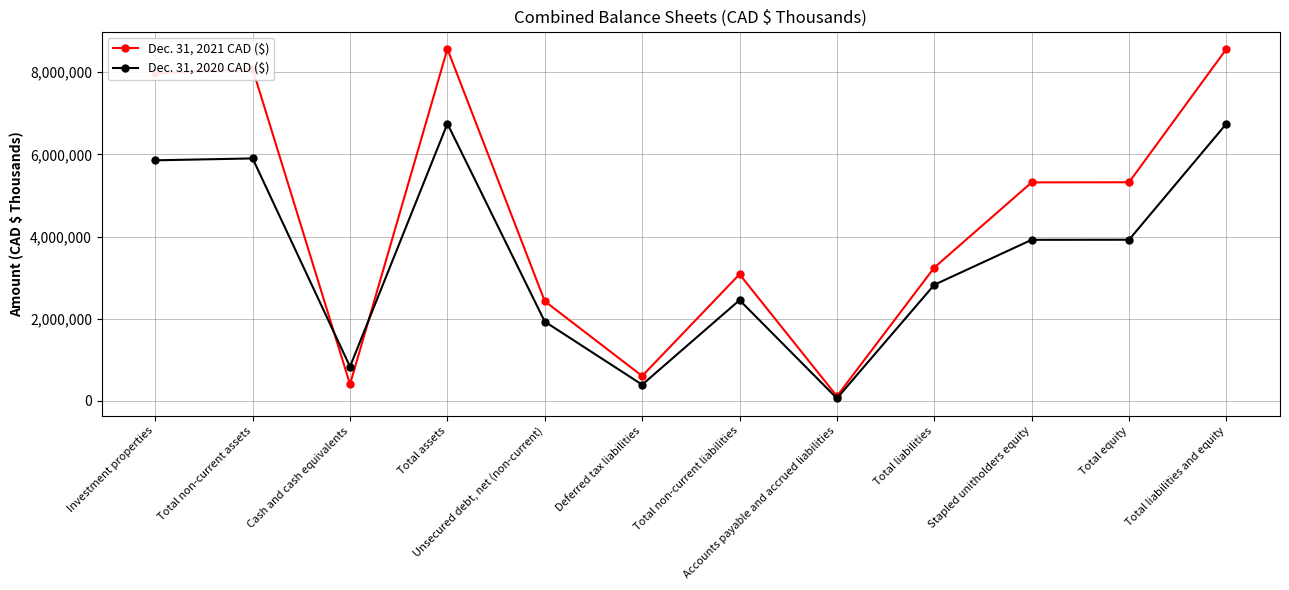

What position from the left is Deferred tax liabilities?

6